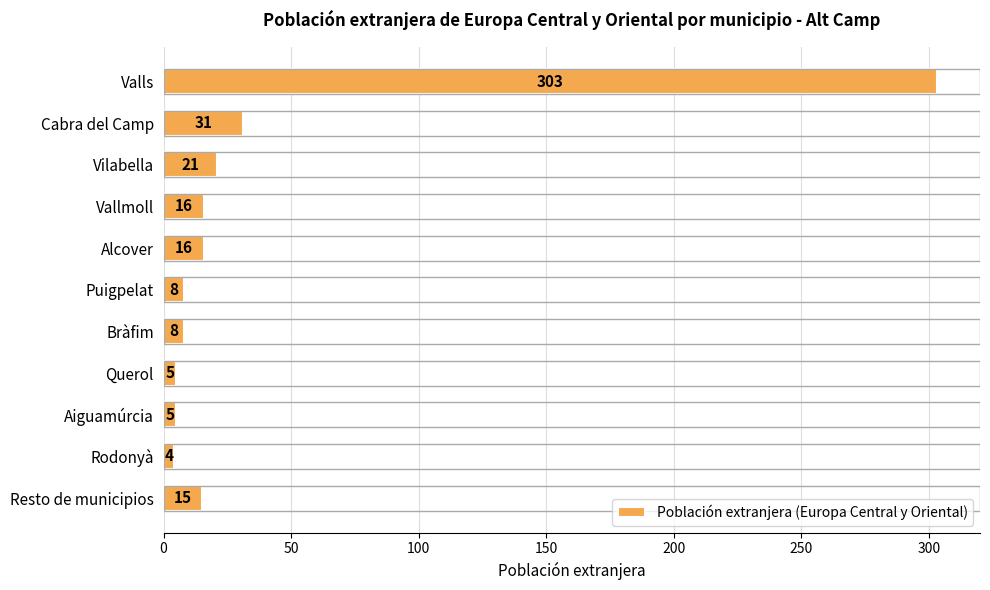

Where is the data nearest to the value 153?

Cabra del Camp